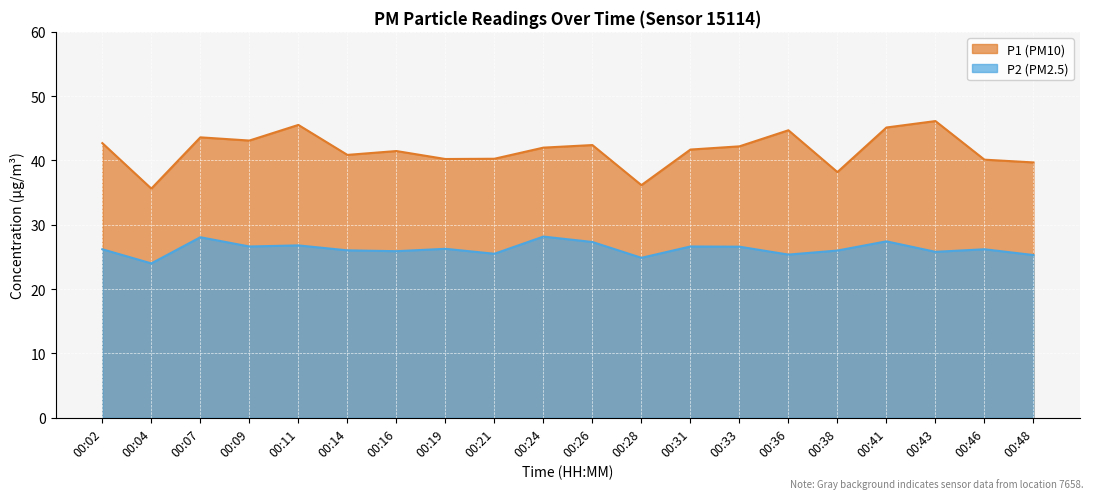

Rank the categories by P2 value from lowest to highest.

00:04, 00:28, 00:48, 00:36, 00:21, 00:43, 00:16, 00:38, 00:14, 00:02, 00:46, 00:19, 00:33, 00:09, 00:31, 00:11, 00:26, 00:41, 00:07, 00:24